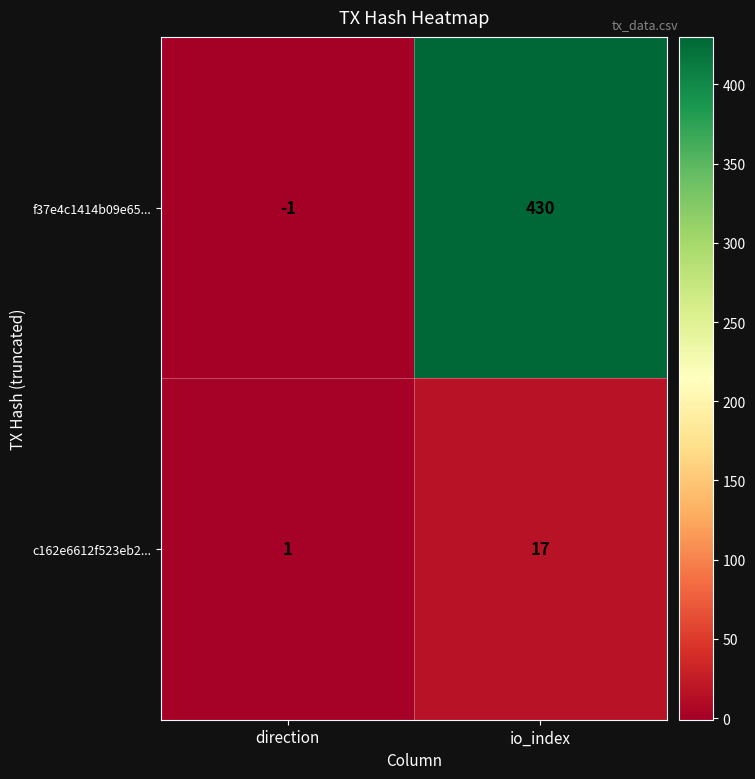

What is the greatest value displayed?

430